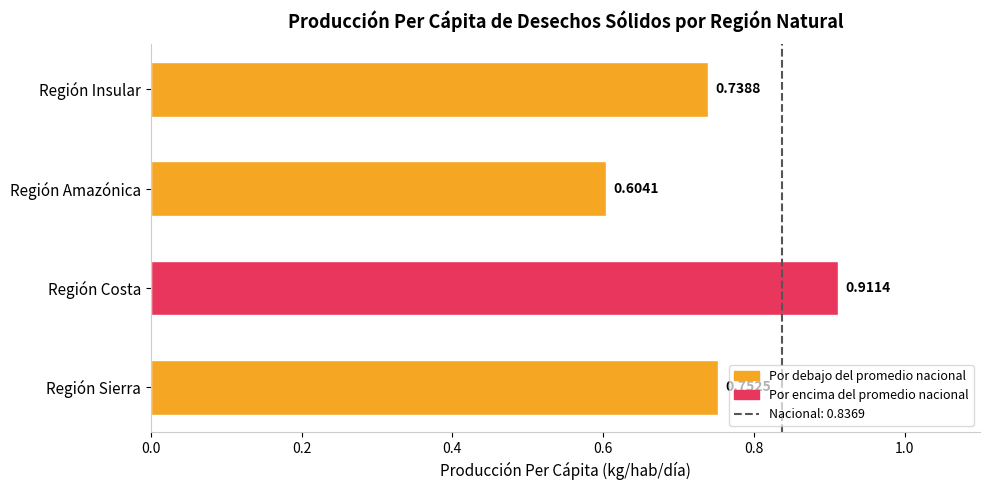

Which has a higher value, Región Amazónica or Región Costa?

Región Costa